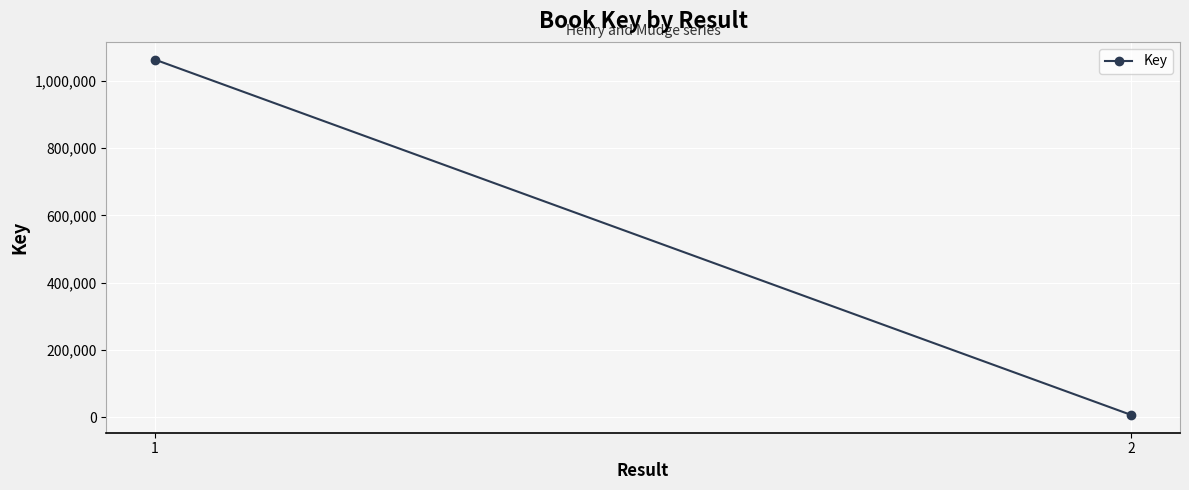

Read the value at 1, to the nearest 10.

1063190